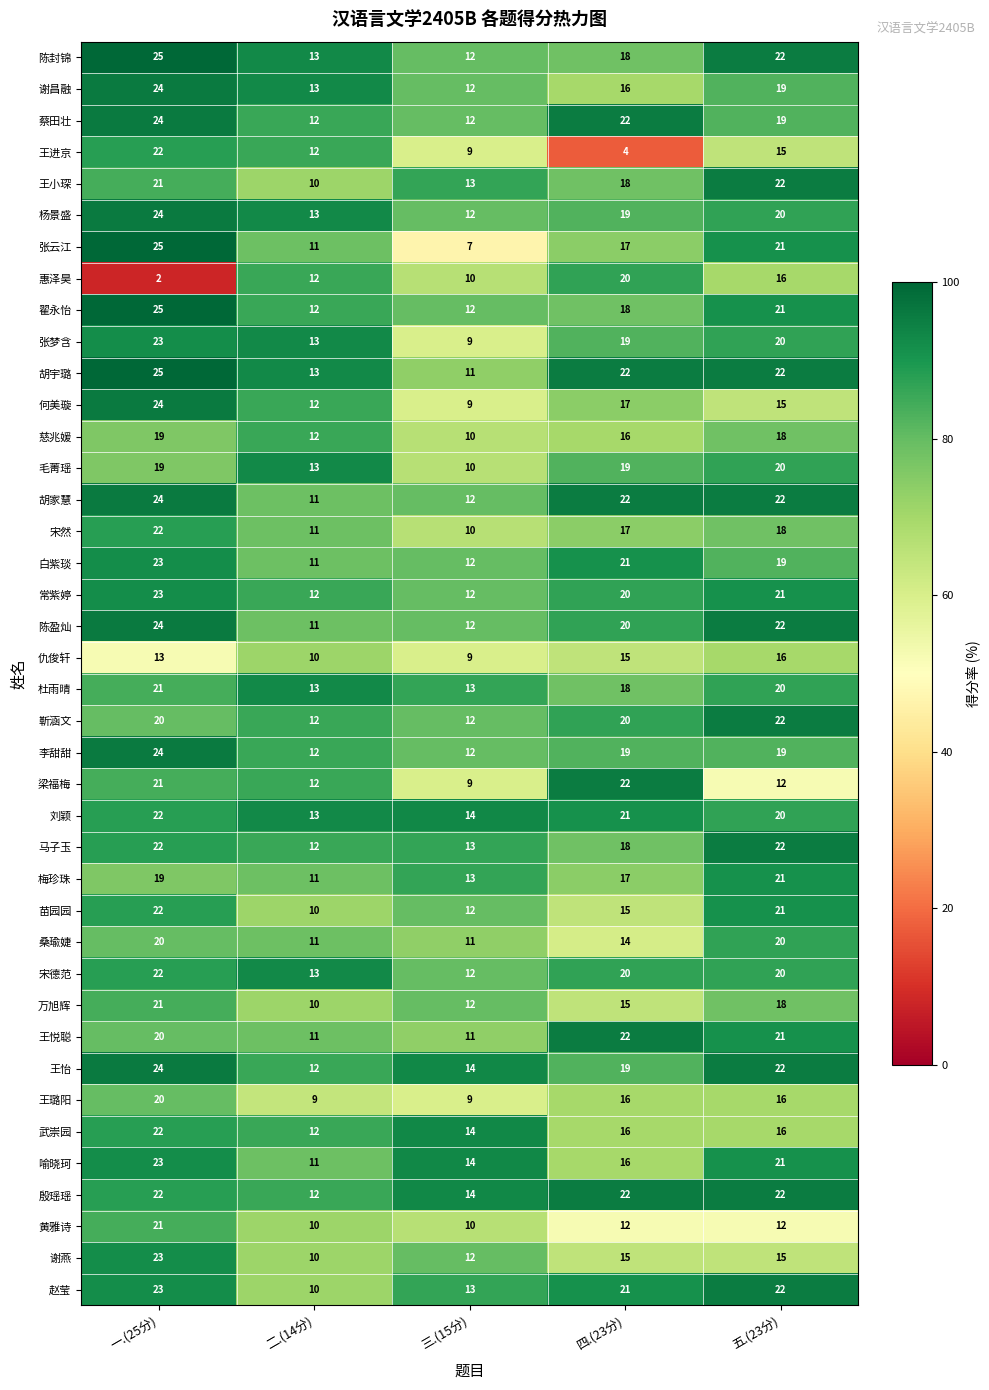

True or false: 慈兆媛 has a value of 19 at 一.(25分).

True